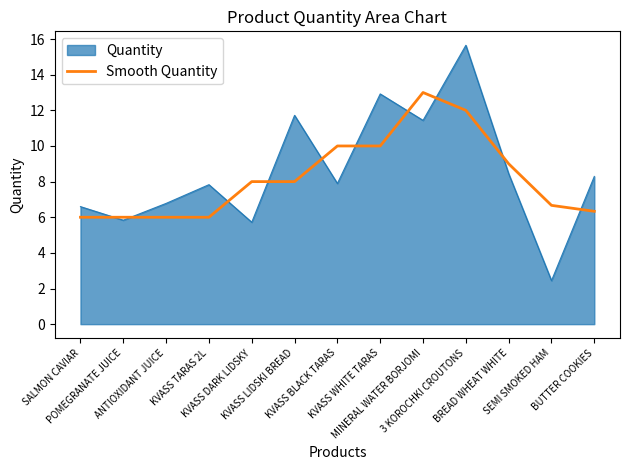

Rank the series by their maximum value, from lowest to highest.

Smooth Quantity, Quantity